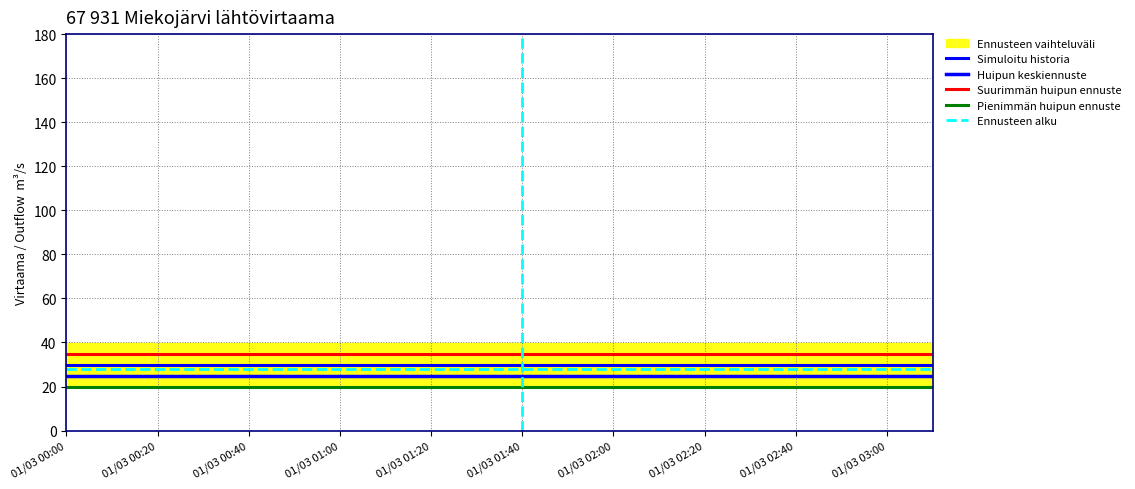

Is it true that Huipun keskiennuste equals 37.9 at 01/03 02:00?

False